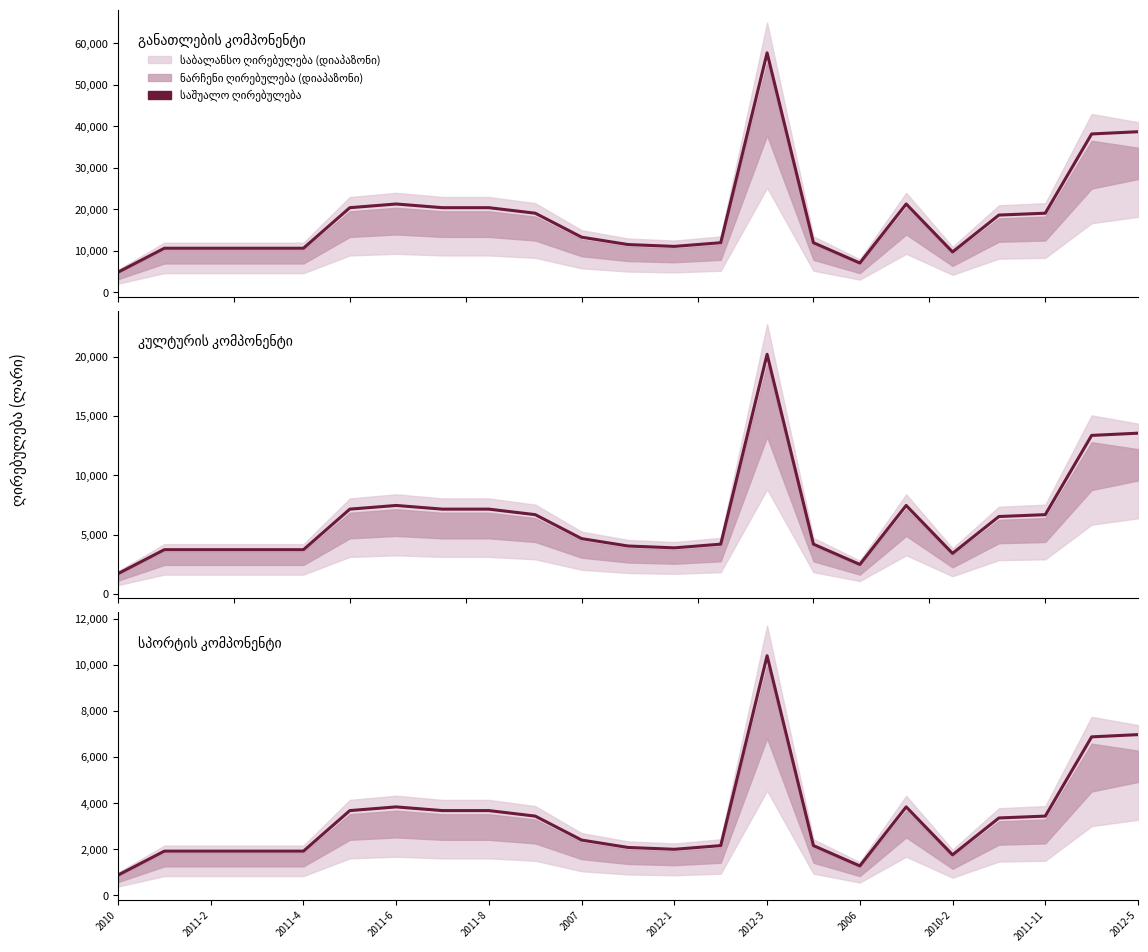

The value of კულტურის კომპონენტი at 2010-2 is 3511.7. True or false?

False